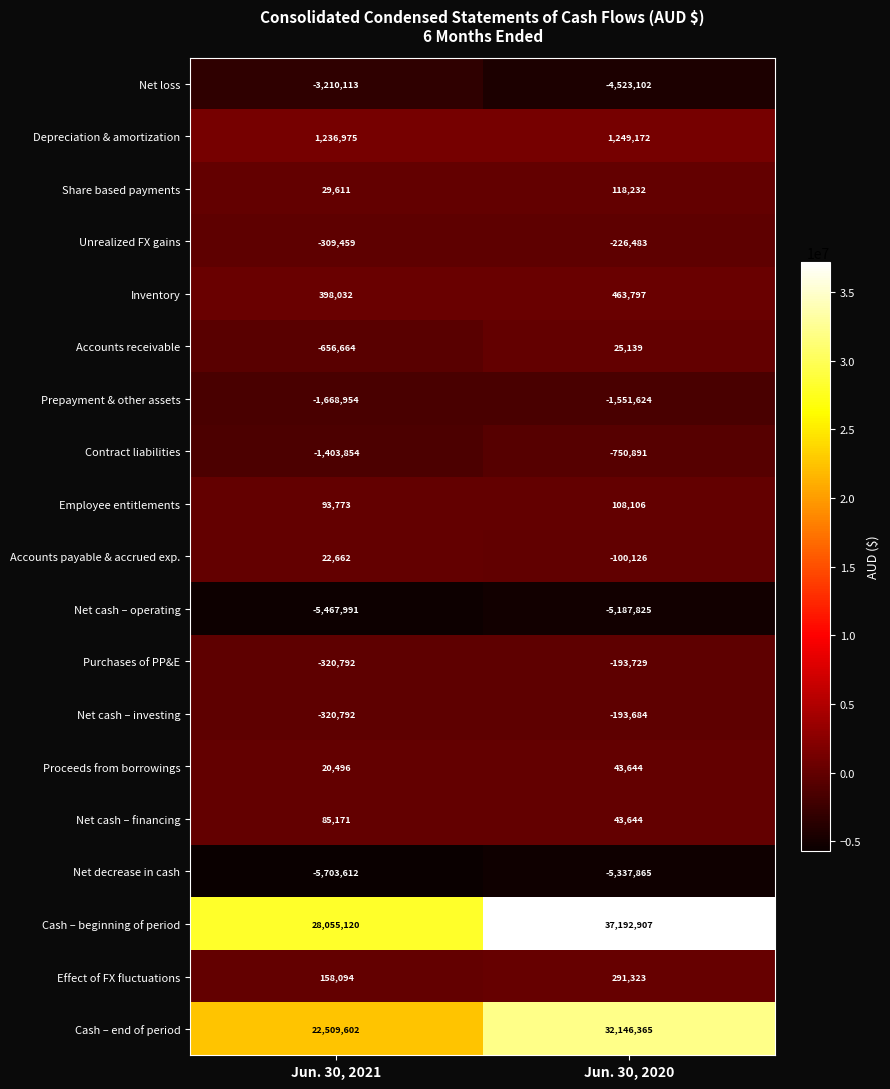

What is the difference between the maximum and minimum values in the Accounts receivable series?

681803